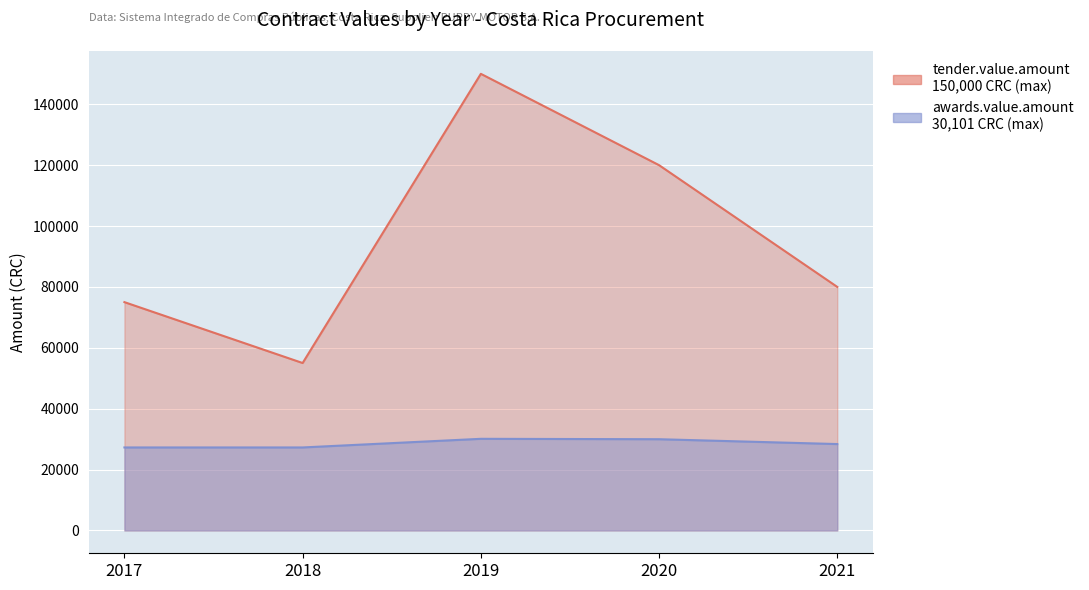

True or false: tender.value.amount and awards.value.amount intersect in this chart.

False